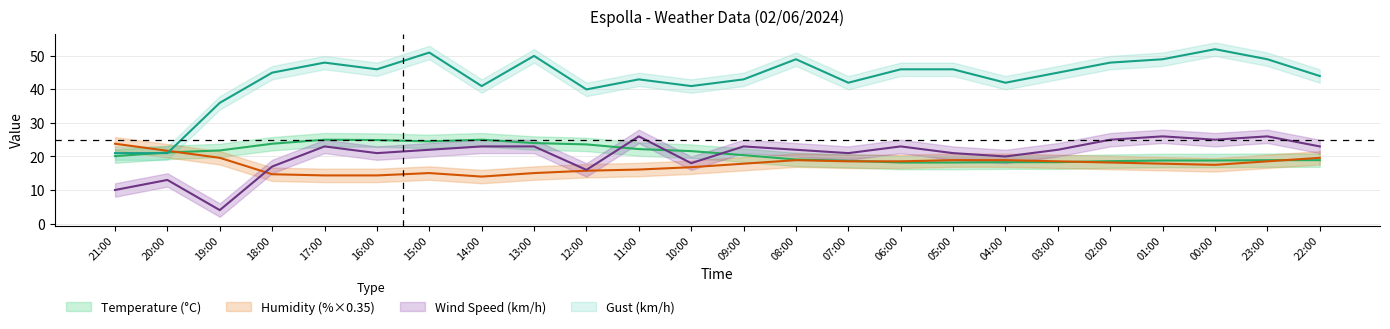

Is it true that Temperature (°C) equals 18.2 at 05:00?

True